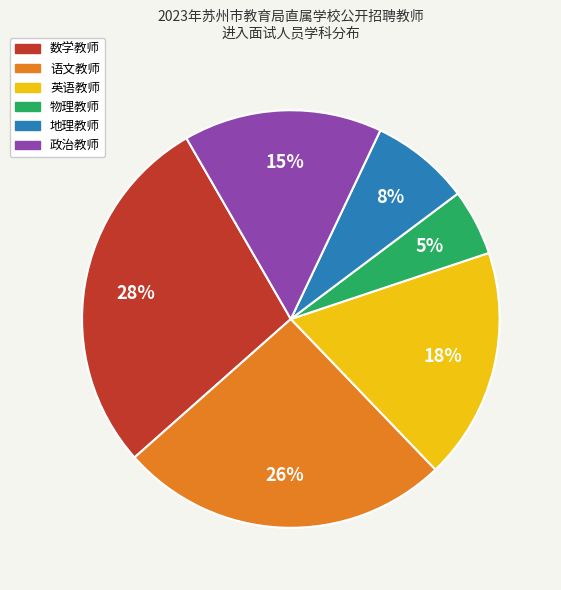

Which category has the smallest portion of the pie?

物理教师